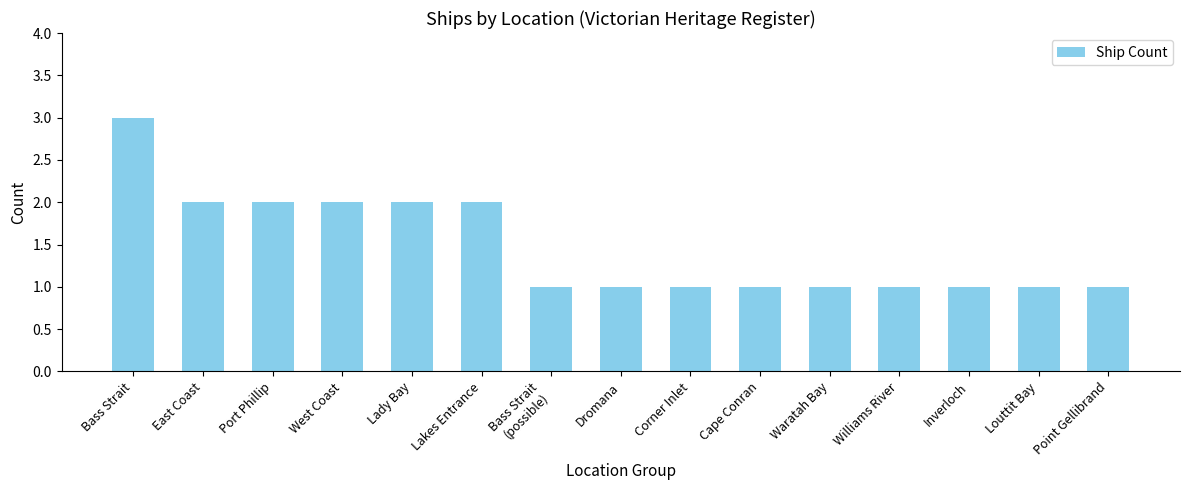

True or false: the data shows 2 at Port Phillip.

True